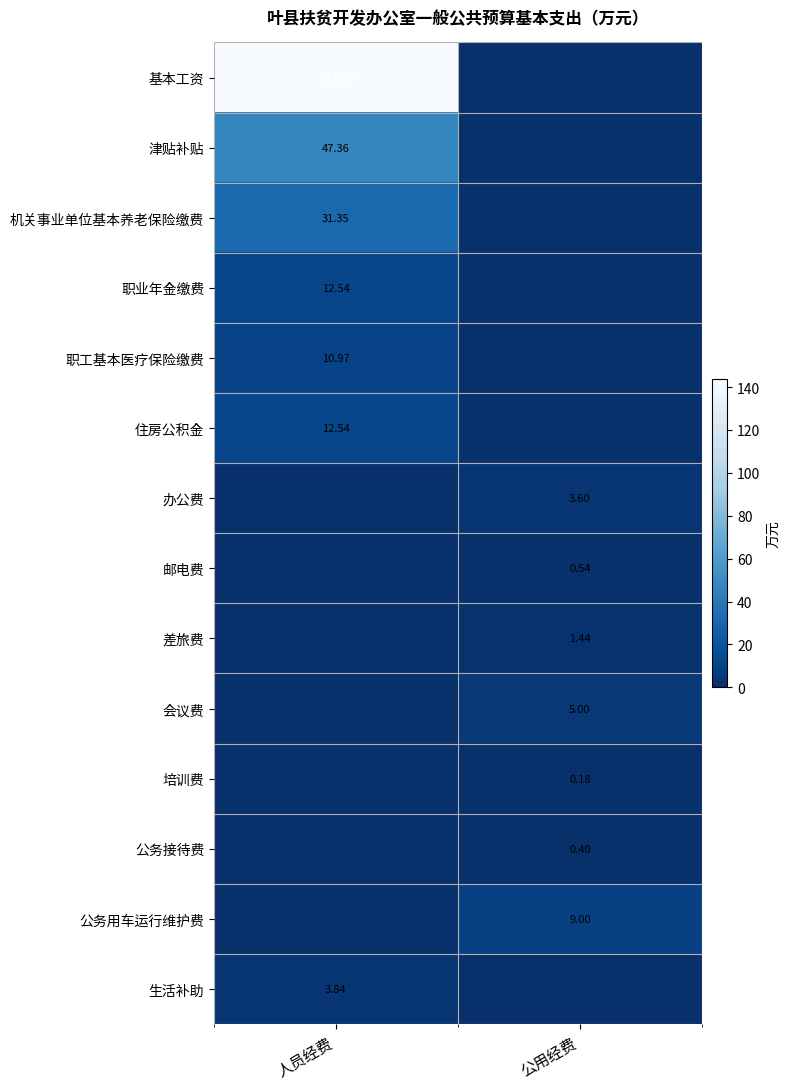

Count the number of categories in the chart.

2